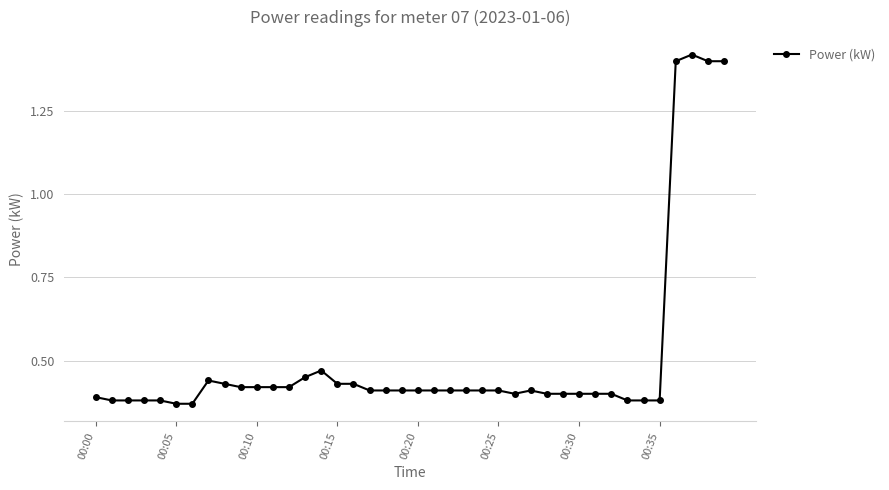

How many values are between 0 and 1?

36